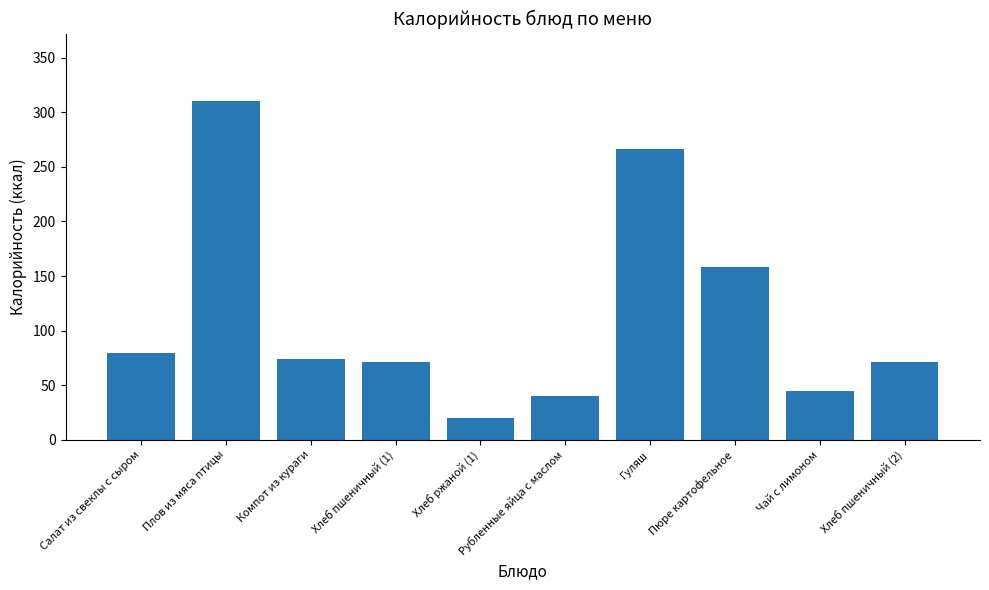

Reading left to right, transcribe all the data shown in this chart.

Салат из свеклы с сыром=80	Плов из мяса птицы=310	Компот из кураги=74	Хлеб пшеничный (1)=71	Хлеб ржаной (1)=20	Рубленные яйца с маслом=40	Гуляш=266	Пюре картофельное=158	Чай с лимоном=45	Хлеб пшеничный (2)=71